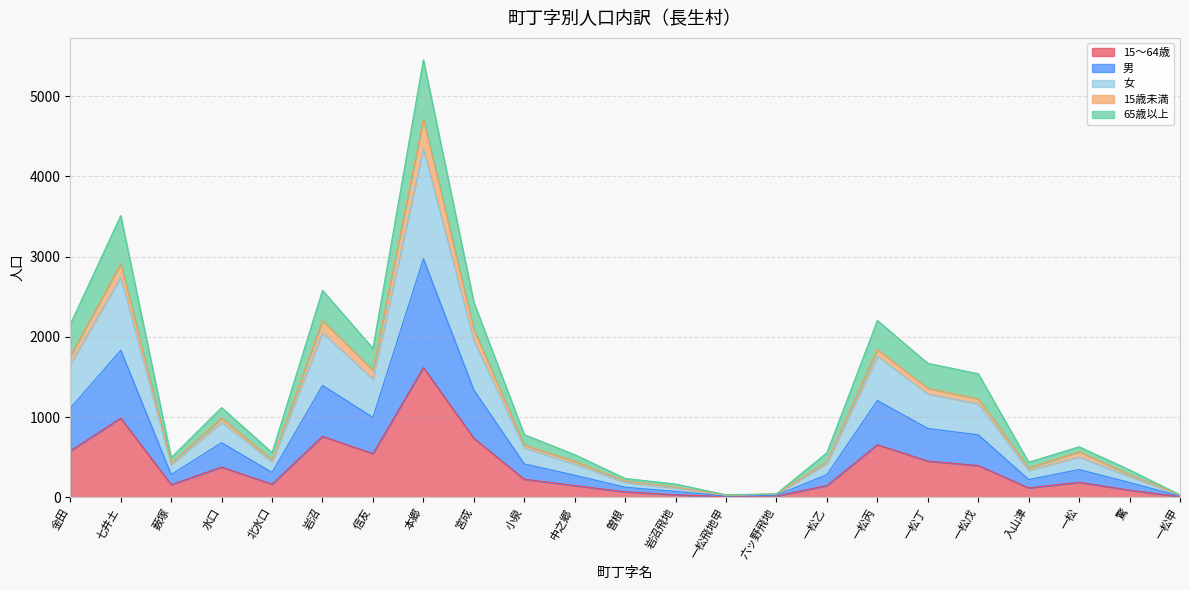

How many data points does each series have?

23